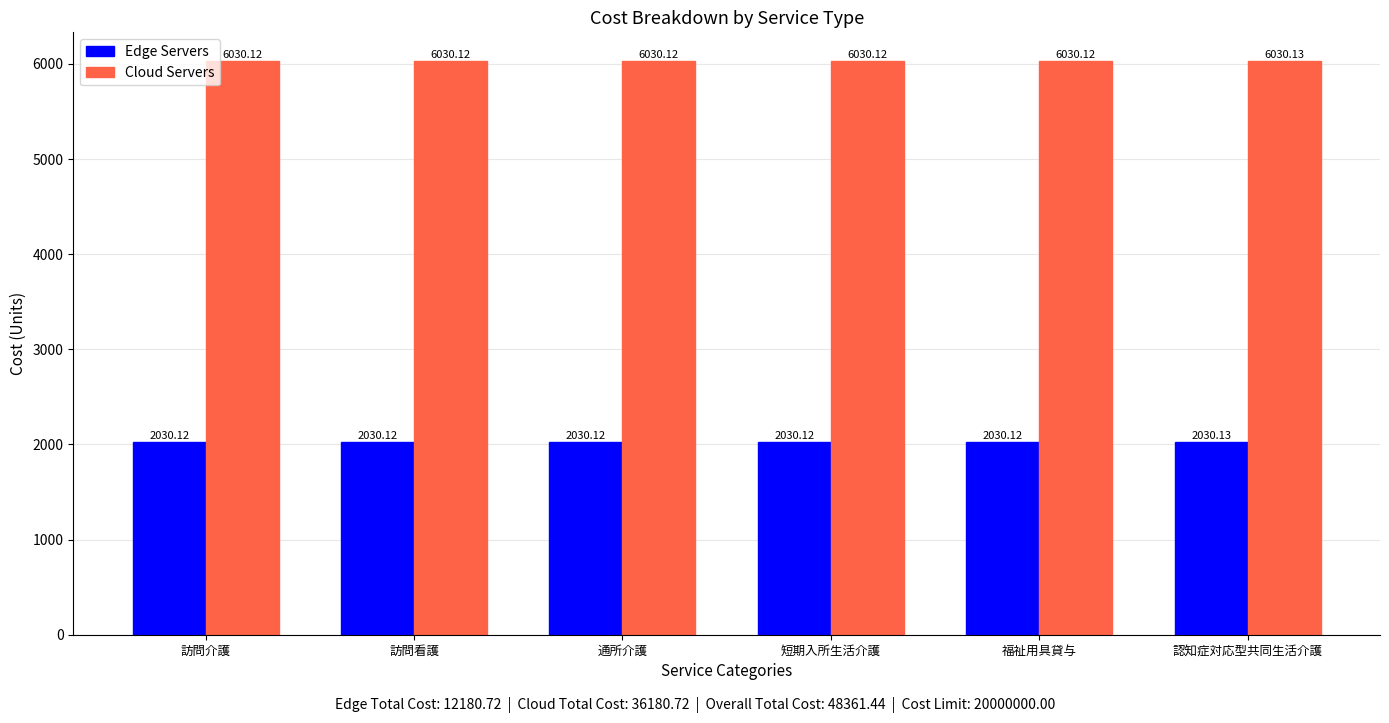

Is the value of Edge Servers at 認知症対応型共同生活介護 greater than the value of Cloud Servers at 認知症対応型共同生活介護?

No